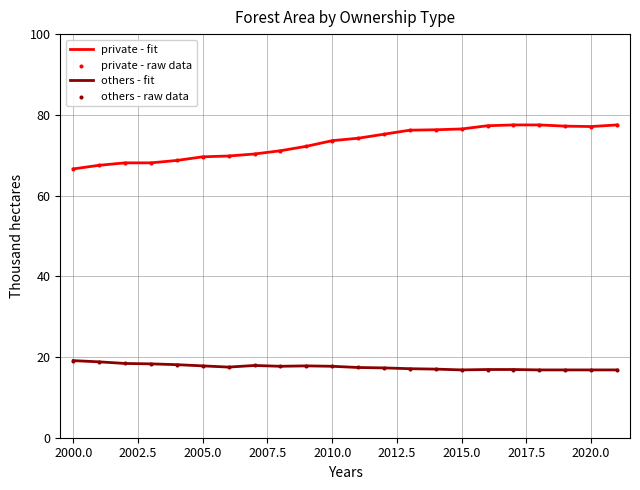

Which series has the largest range (max minus min)?

private - fit